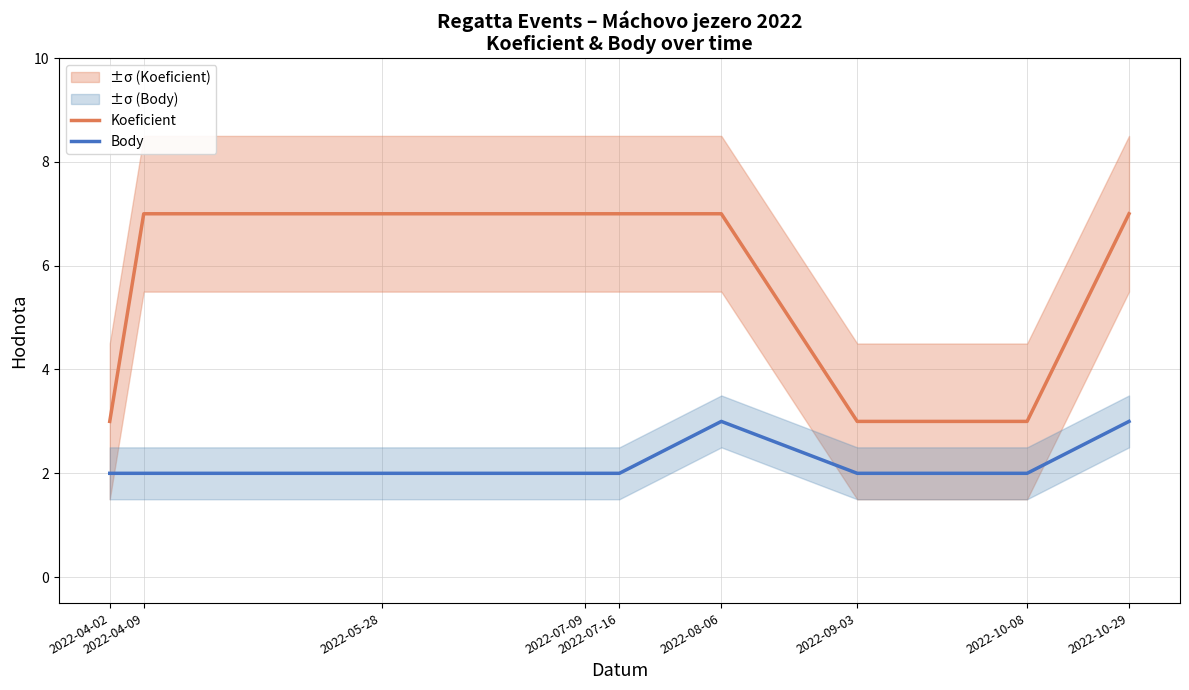

Which series has the largest total across all categories?

Koeficient